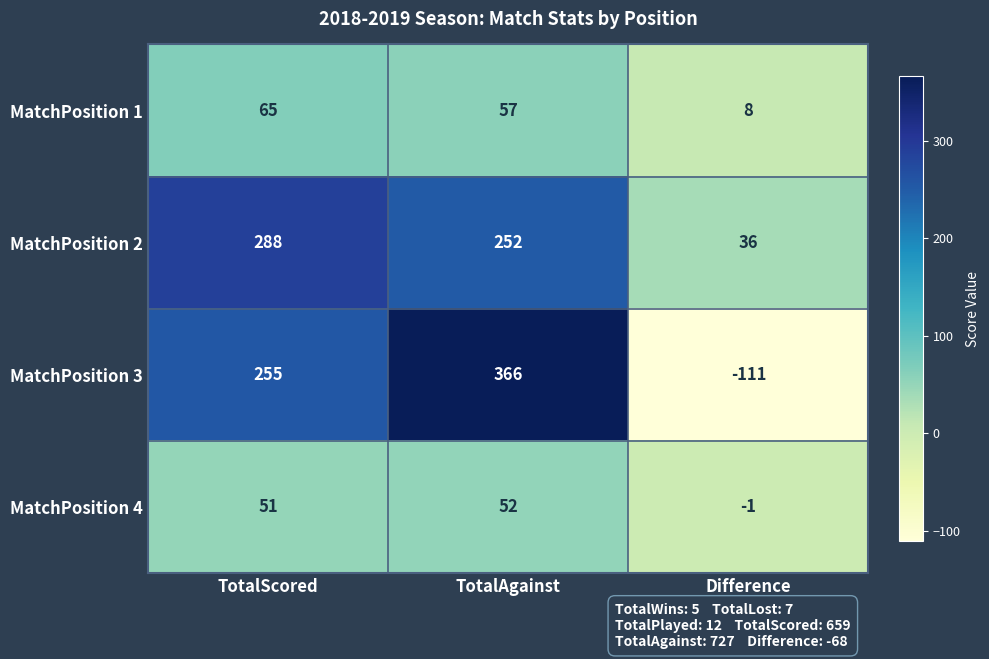

Count the MatchPosition 2 values in the range 36 to 288.

3